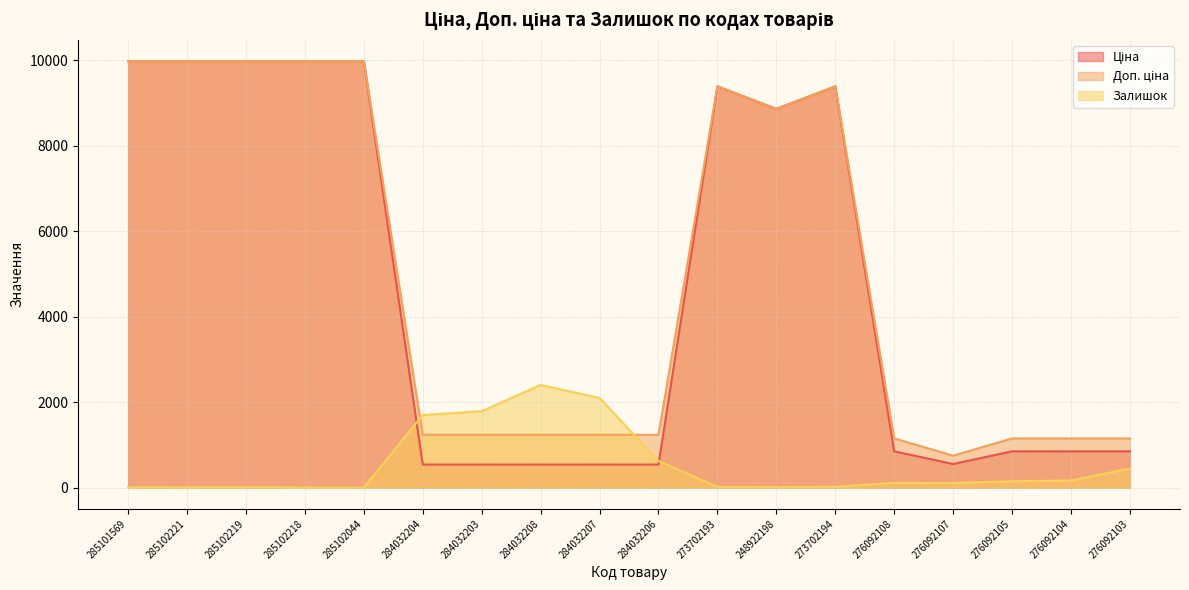

At 284032206, list the series in order from largest to smallest.

Доп. ціна, Залишок, Ціна